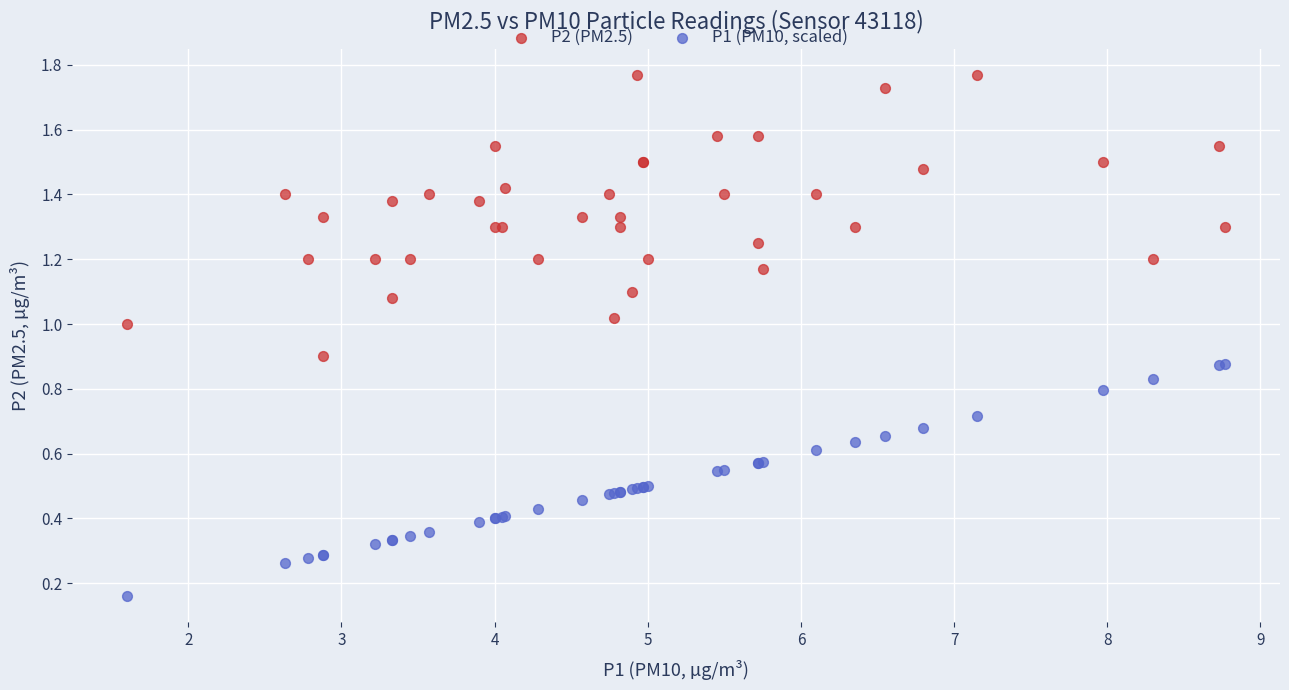

Which series has the largest Y range (max minus min)?

P2 (PM2.5)